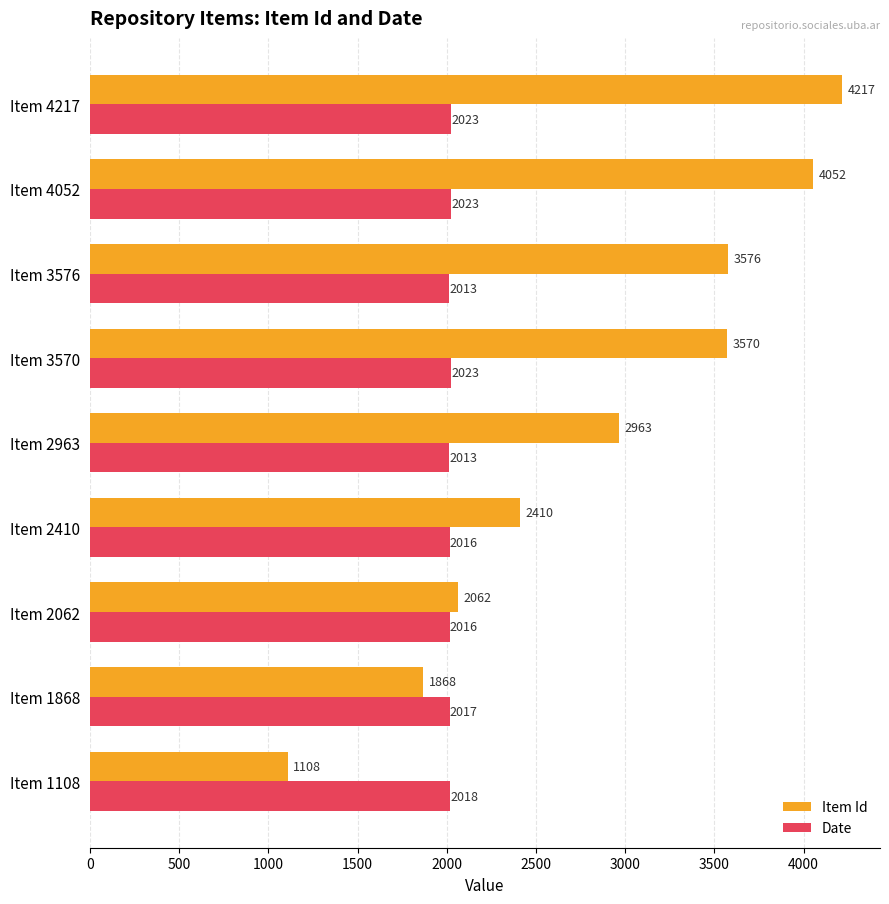

List the series in order of their peak value, lowest first.

Date, Item Id